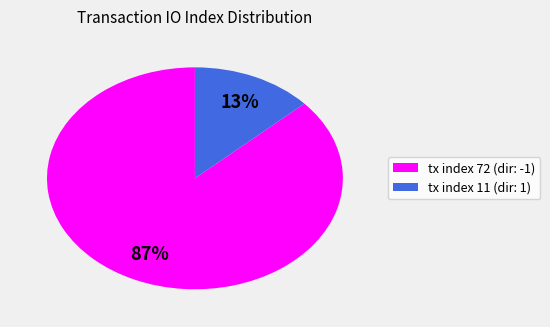

Which slice represents more than half of the pie?

tx index 72